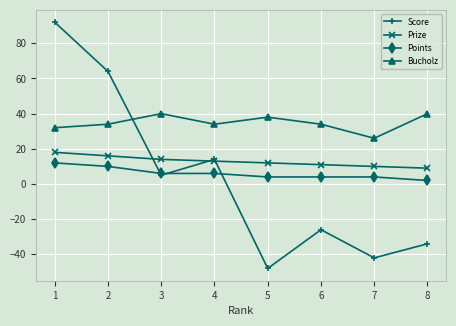

True or false: Bucholz has more than 2 interior local peaks.

False